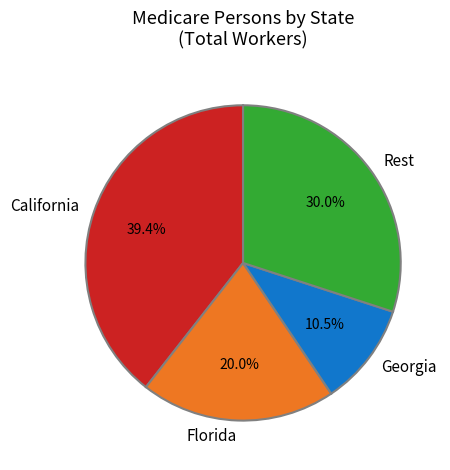

Combined, do Georgia and Florida account for over 50%?

No